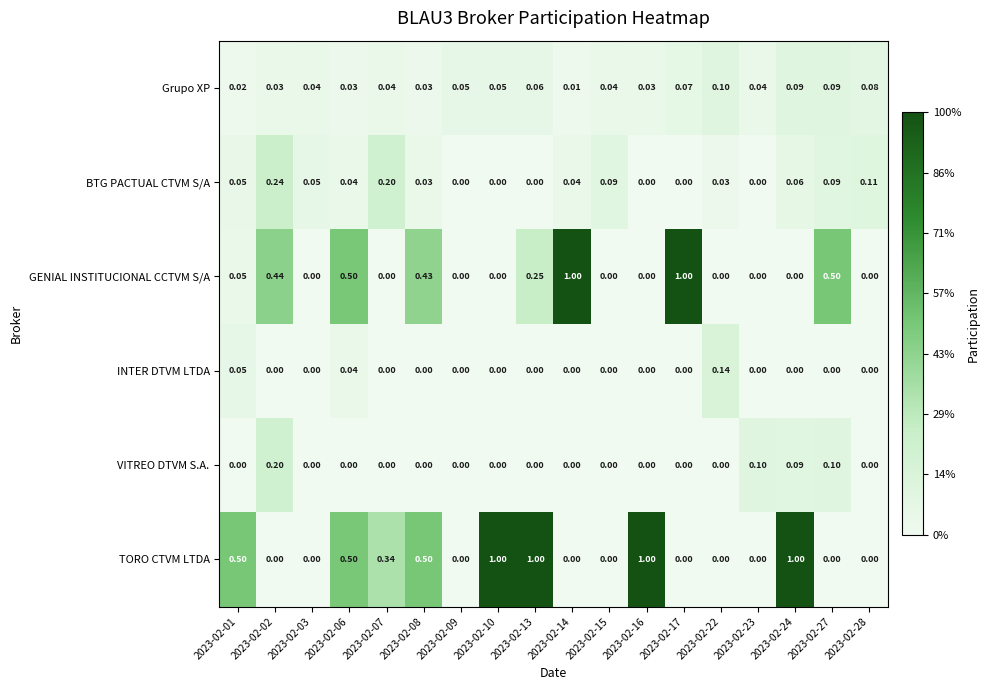

Between 2023-02-07 and 2023-02-27, which series saw the biggest shift?

GENIAL INSTITUCIONAL CCTVM S/A